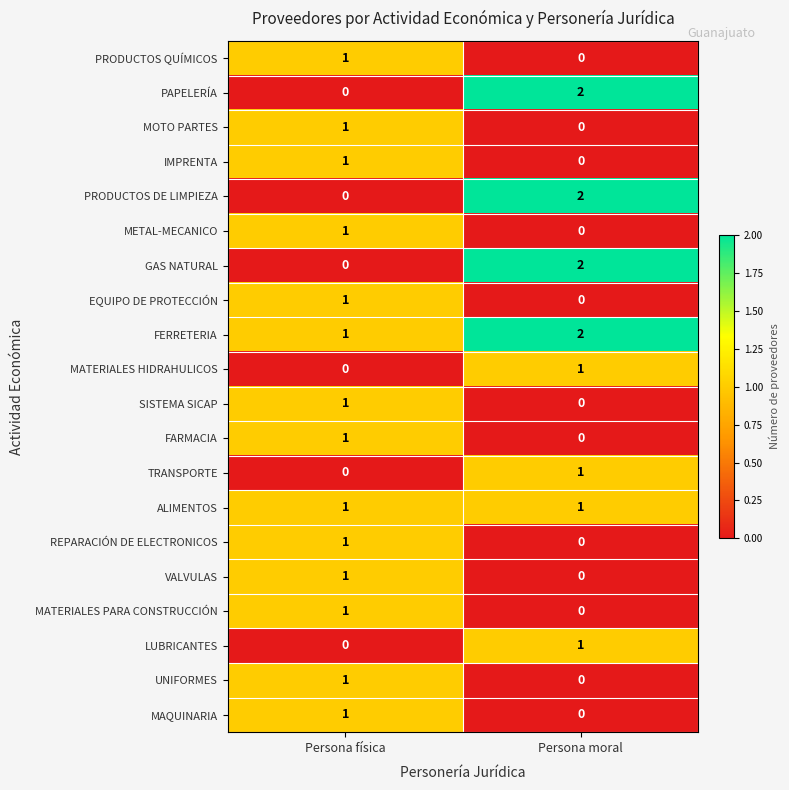

Where is LUBRICANTES nearest to the value 0?

Persona física